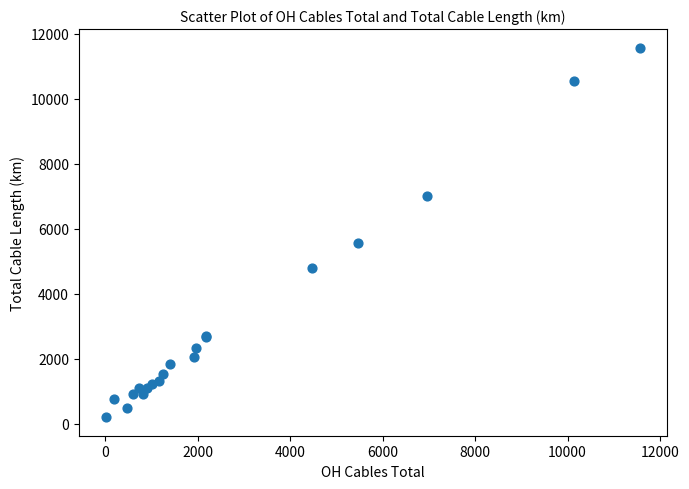

What Y value in the scatter plot is closest to 5889?

5550.1